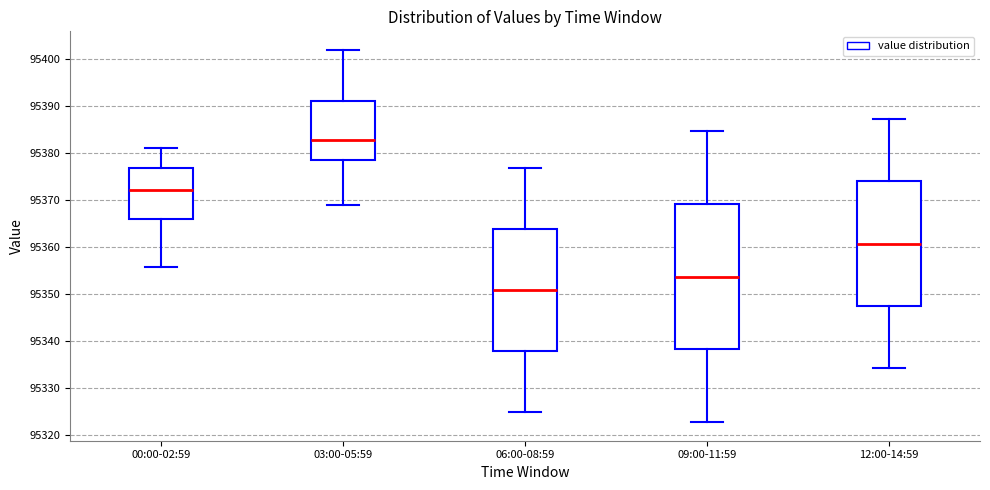

Reading left to right, transcribe this box plot: for each box, give where its median line is, the range the box spans, and where its two whiskers end, as read against the y-axis. The values are not printed on the chart, so give them approximately, as read against the axis.

00:00-02:59: median 95372, box 95366 to 95377, whiskers 95356 to 95381
03:00-05:59: median 95383, box 95379 to 95391, whiskers 95369 to 95402
06:00-08:59: median 95351, box 95338 to 95364, whiskers 95325 to 95377
09:00-11:59: median 95354, box 95338 to 95369, whiskers 95323 to 95385
12:00-14:59: median 95361, box 95348 to 95374, whiskers 95334 to 95387